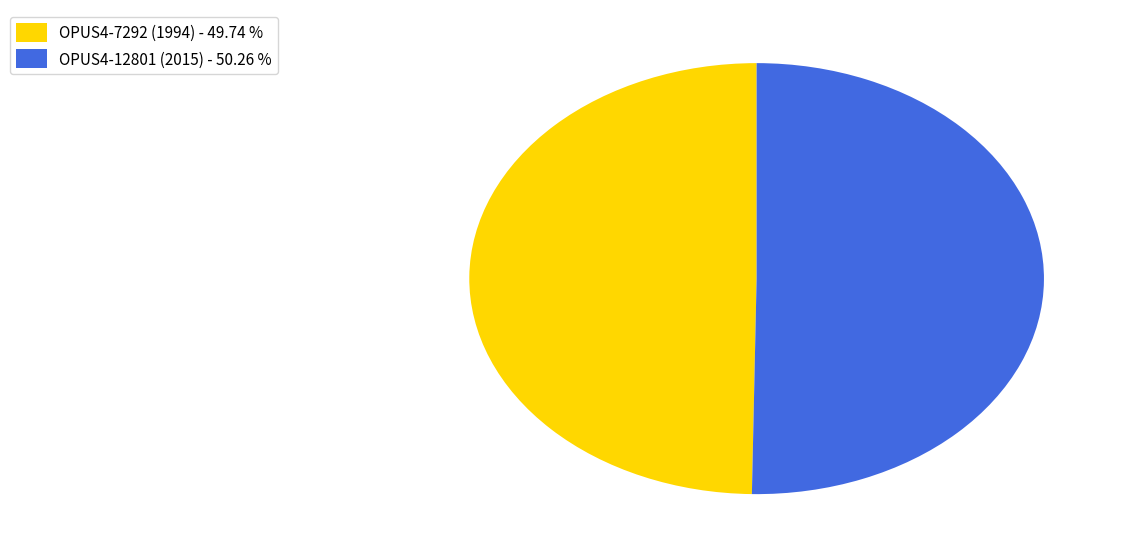

Which slice represents more than half of the pie?

OPUS4-12801 (2015)